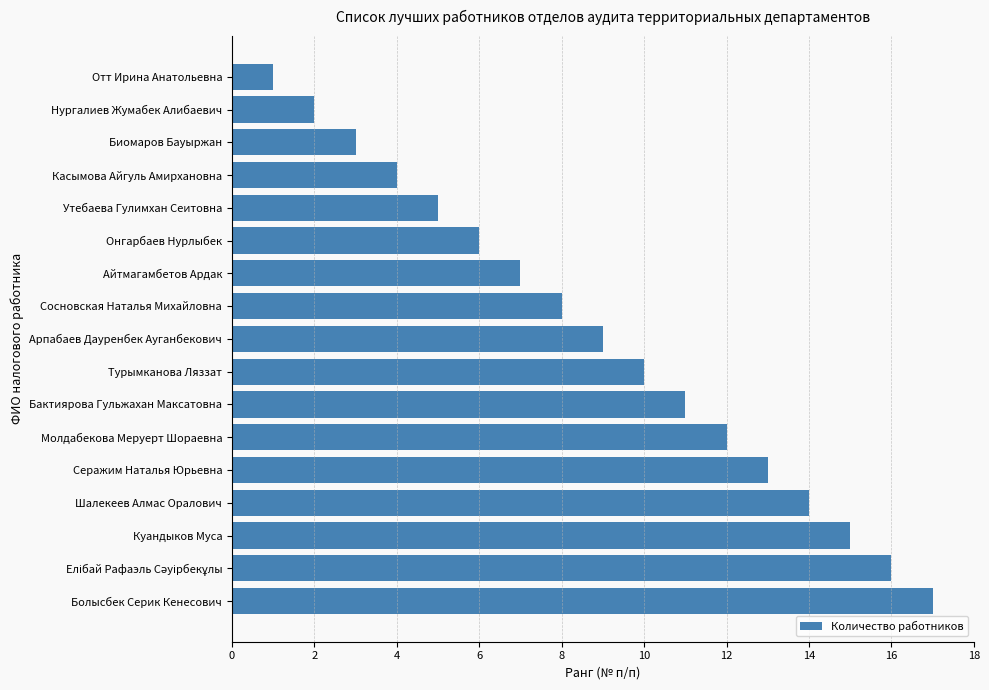

At which label is the value closest to 9?

Арпабаев Дауренбек Ауганбекович